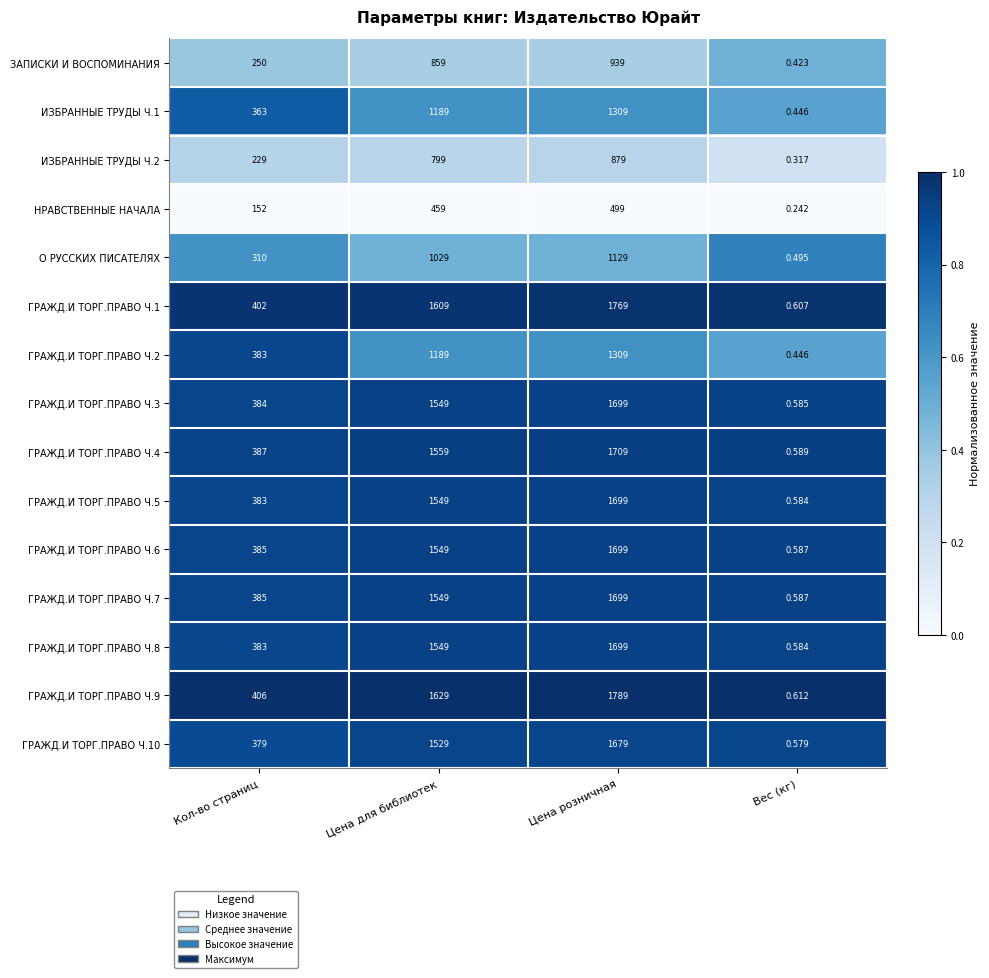

Which category has the lowest value in the НРАВСТВЕННЫЕ НАЧАЛА series?

Вес (кг)